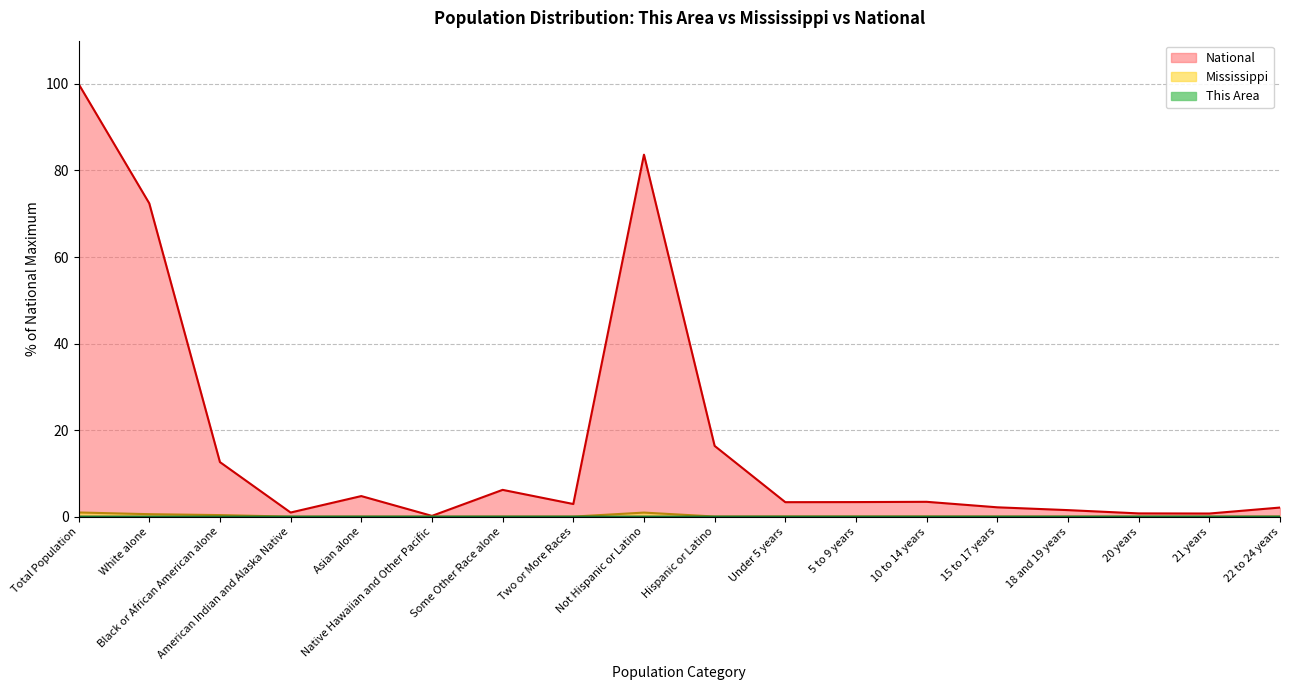

What is the difference between the maximum and second lowest values in the National series?

99.3